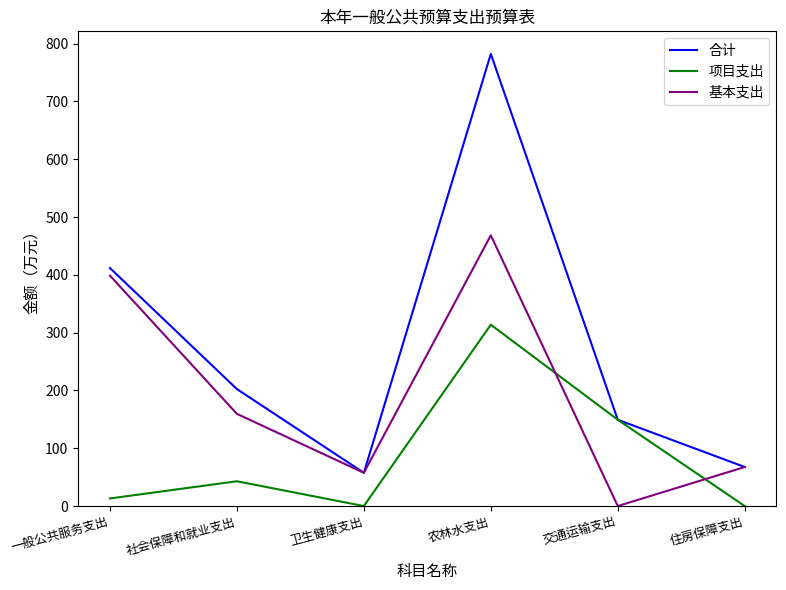

Which series changed the most between 一般公共服务支出 and 社会保障和就业支出?

基本支出